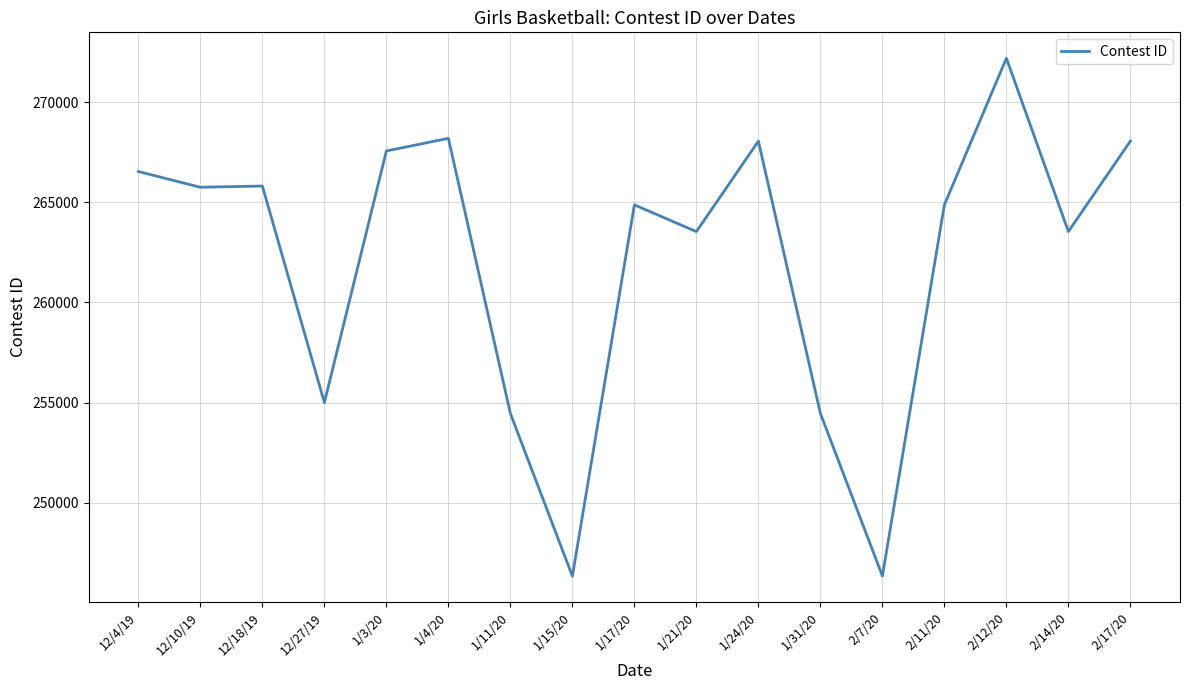

True or false: the data has more than 2 interior local peaks.

True